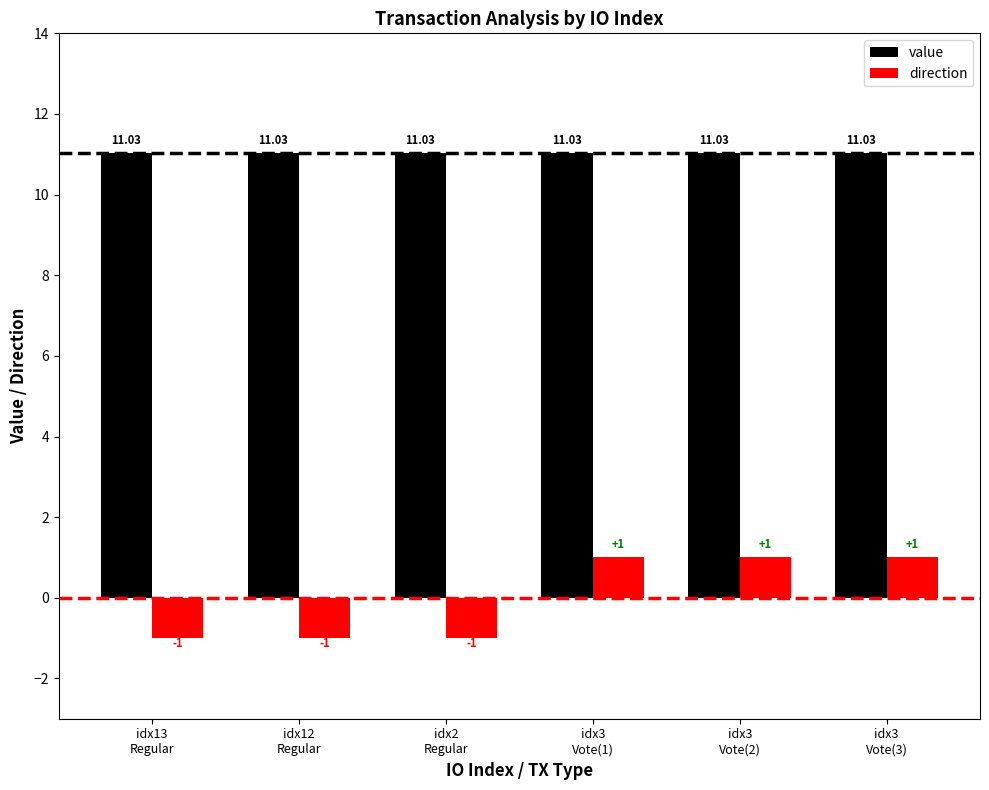

What is the lowest value of the value series?

11.0